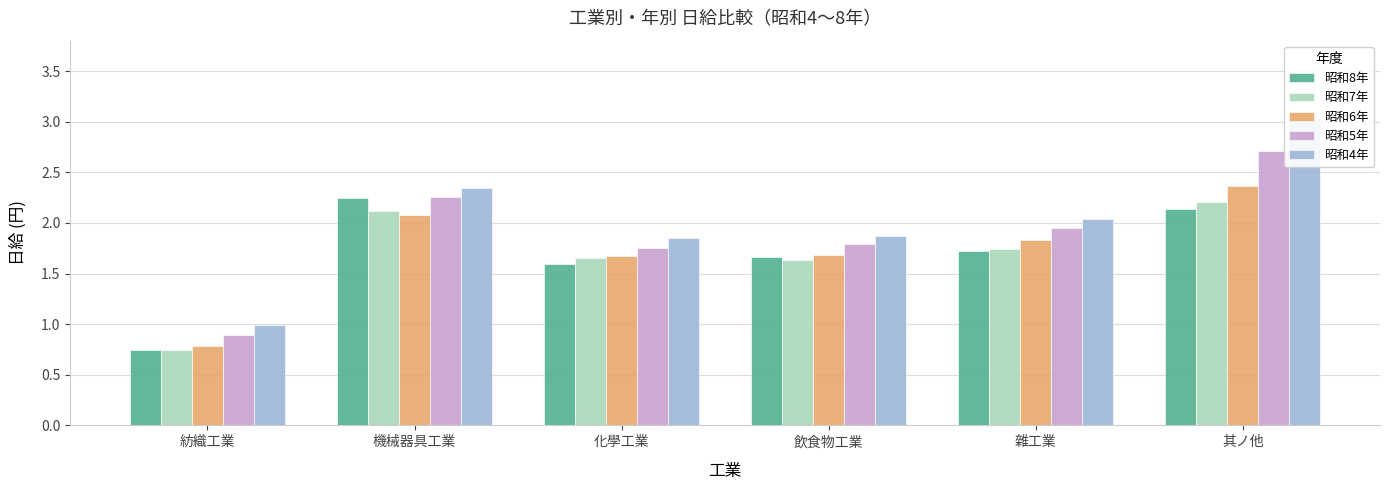

At which category is the sum across all series the highest?

其ノ他